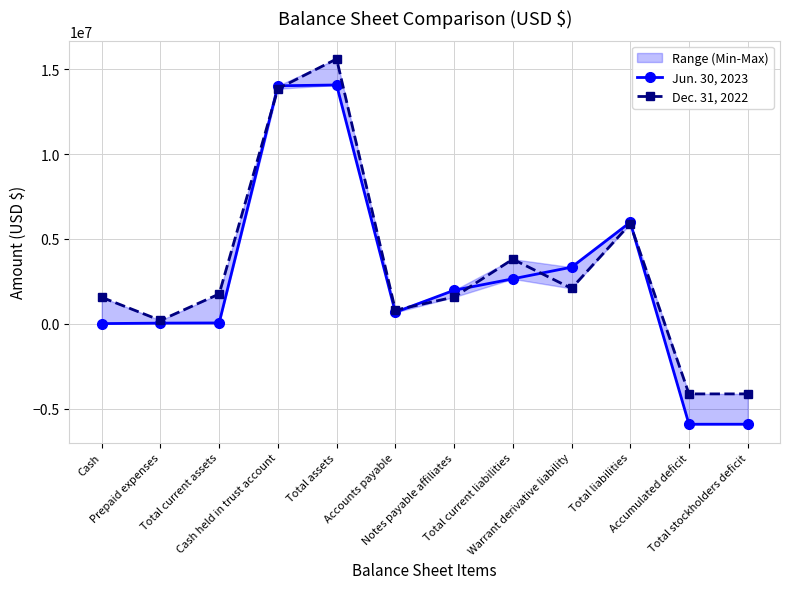

Rank the series at Total stockholders deficit from lowest to highest value.

Jun. 30, 2023, Dec. 31, 2022